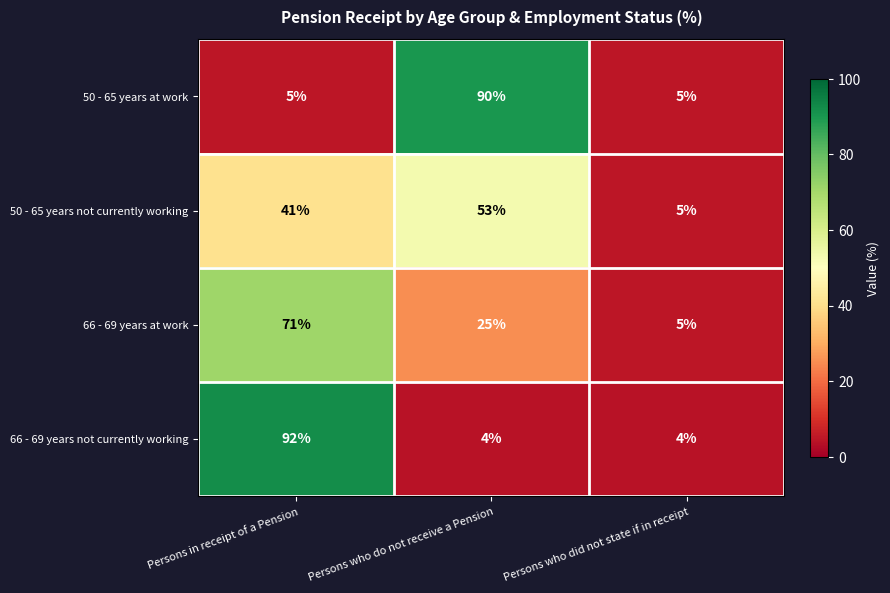

What is the sum of the 66 - 69 years at work values at Persons who do not receive a Pension and Persons who did not state if in receipt?

30